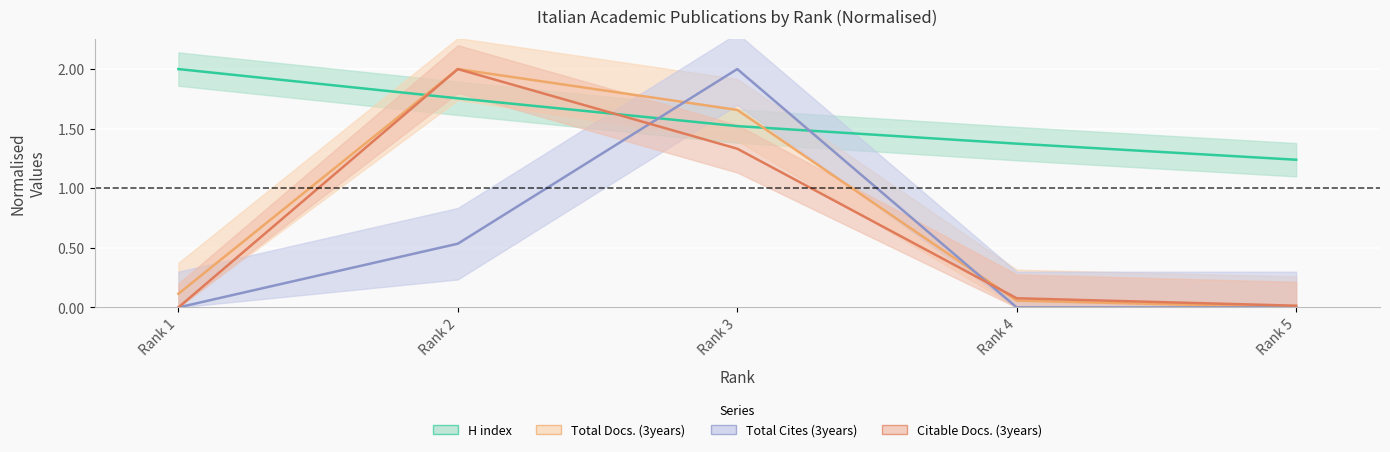

Rank the series at Rank 2 from highest to lowest value.

Total Docs. (3years), Citable Docs. (3years), H index, Total Cites (3years)